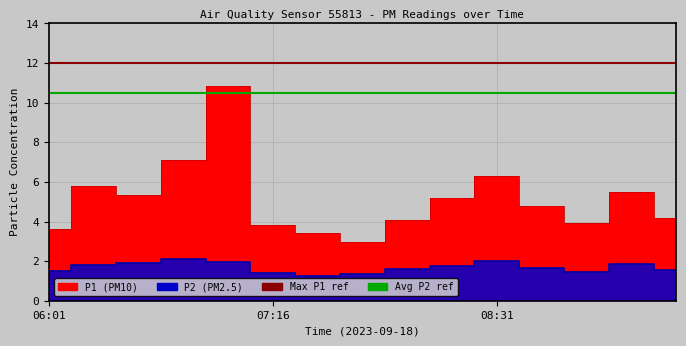

Which has a higher value, 06:01 or 07:16?

06:01